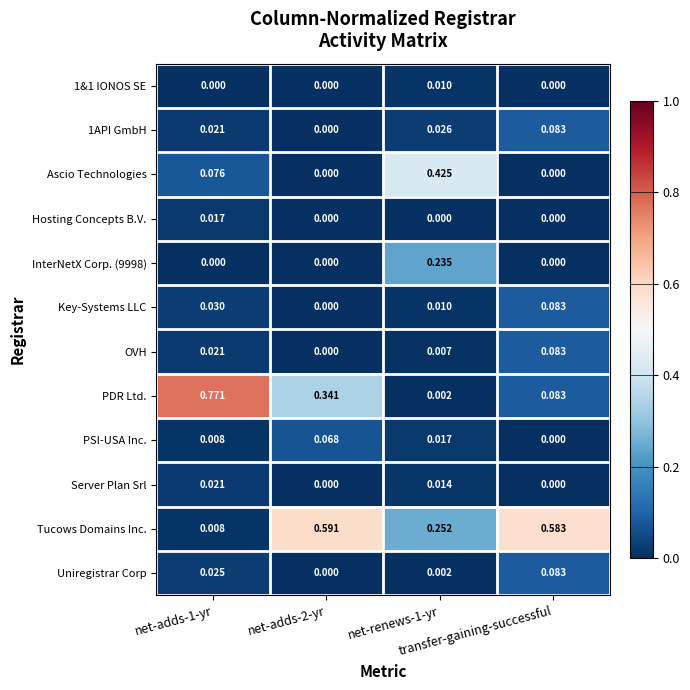

Which series has the largest total across all categories?

Tucows Domains Inc.